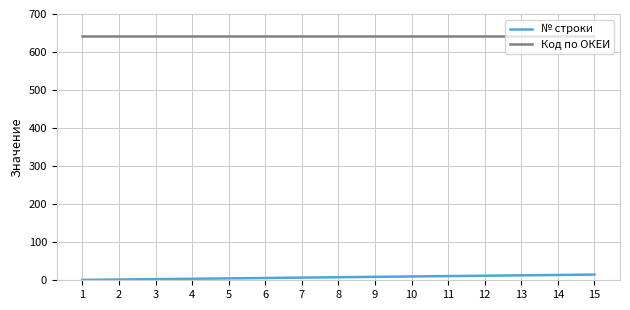

What is the highest value of the Код по ОКЕИ series?

642